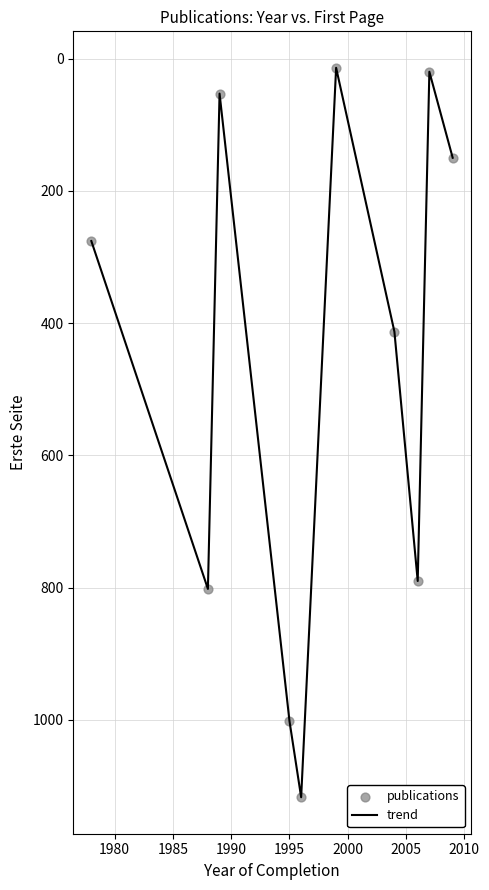

What is the maximum value shown in the chart?

1117